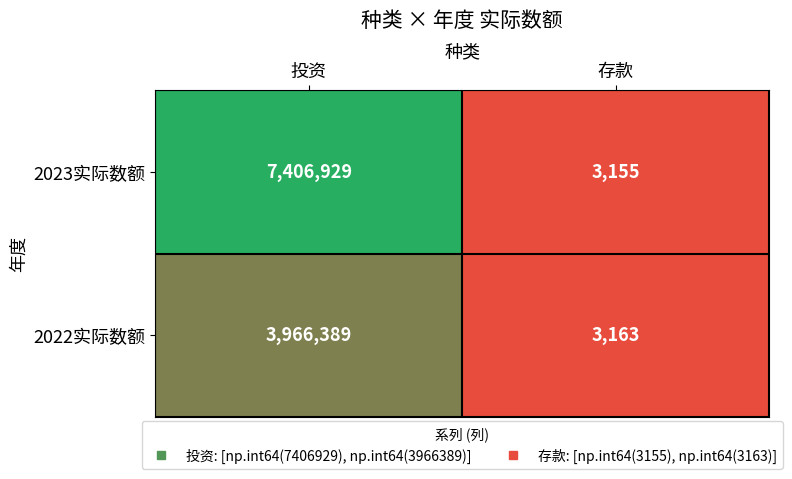

Which series has the widest spread of values?

2023实际数额